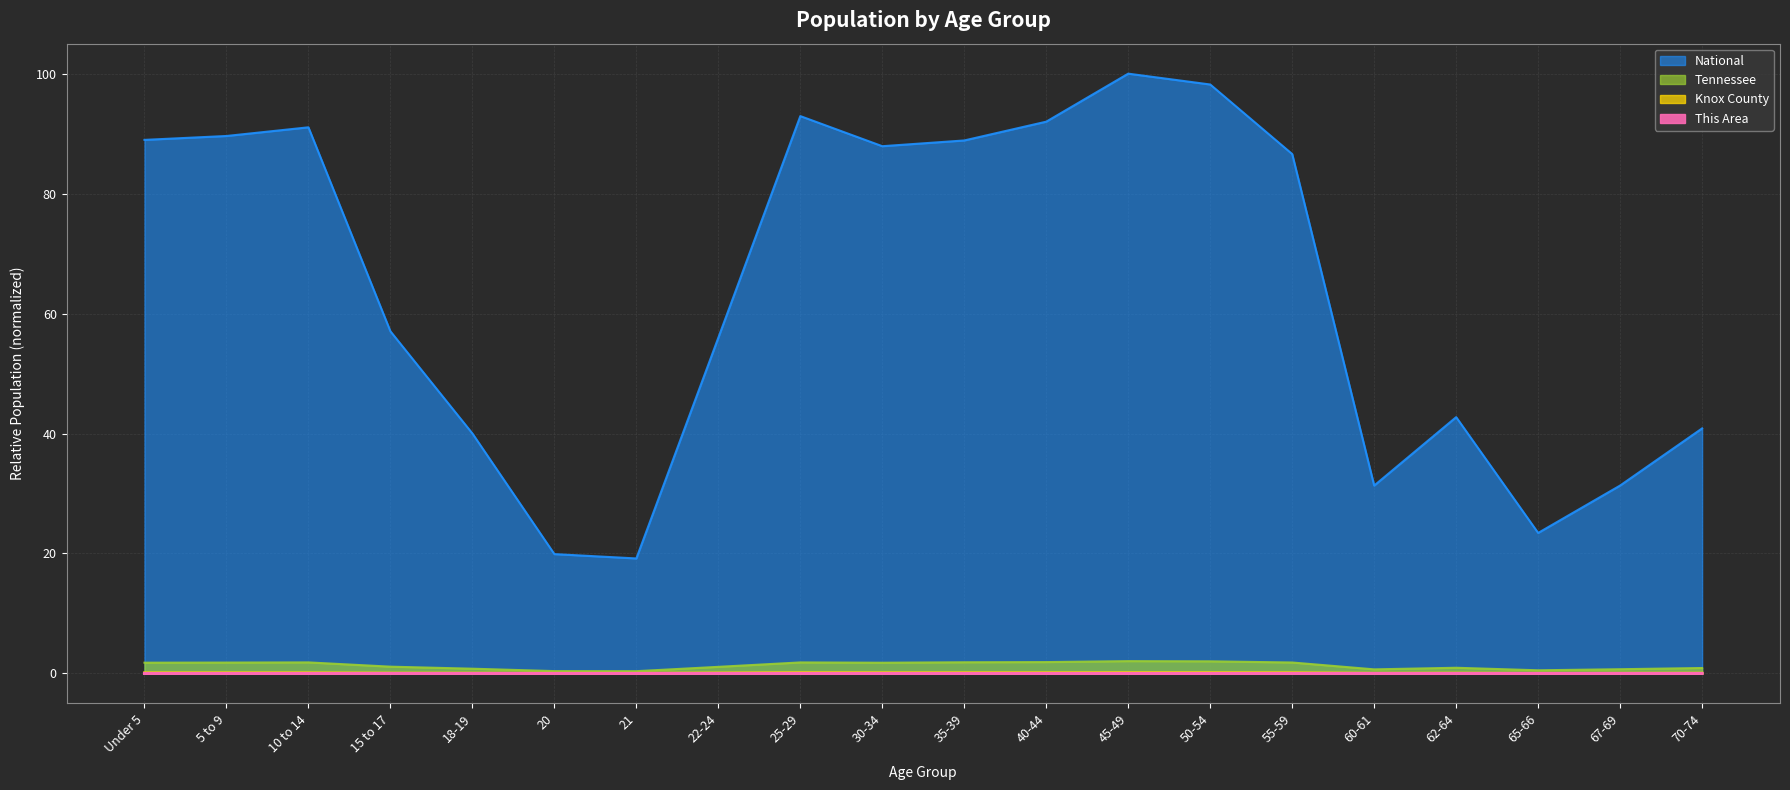

True or false: Tennessee and Knox County intersect in this chart.

False